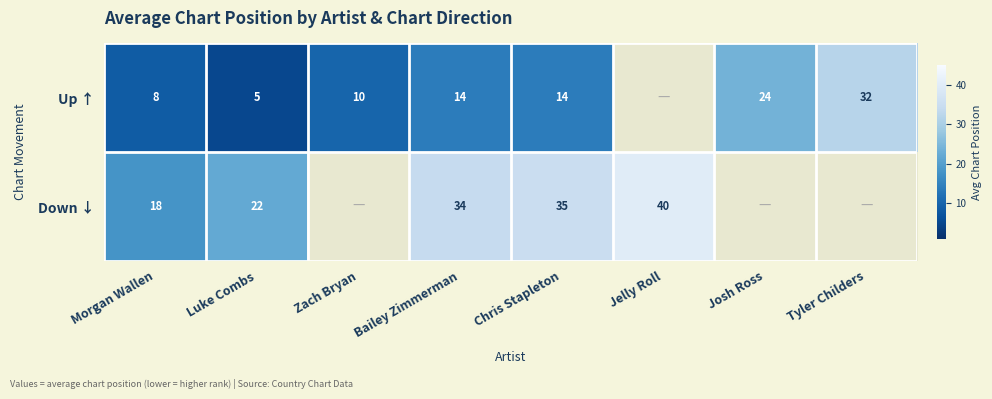

Which has a higher value, Luke Combs or Jelly Roll?

Jelly Roll